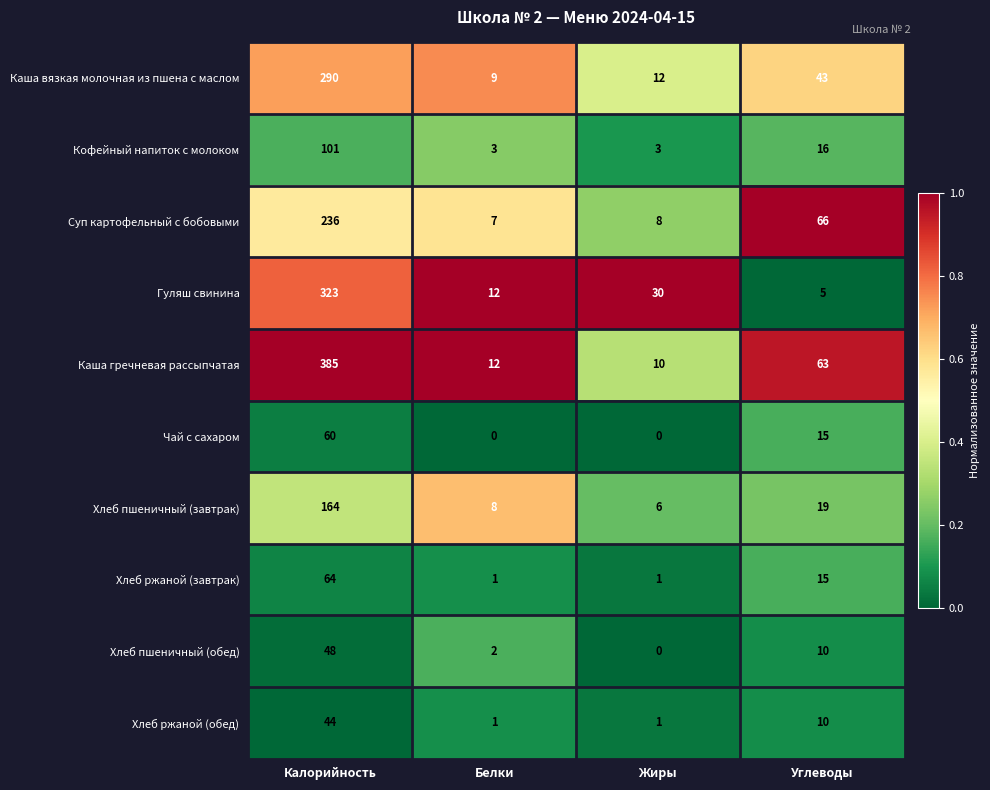

At which label is Хлеб ржаной (завтрак) closest to 32?

Углеводы